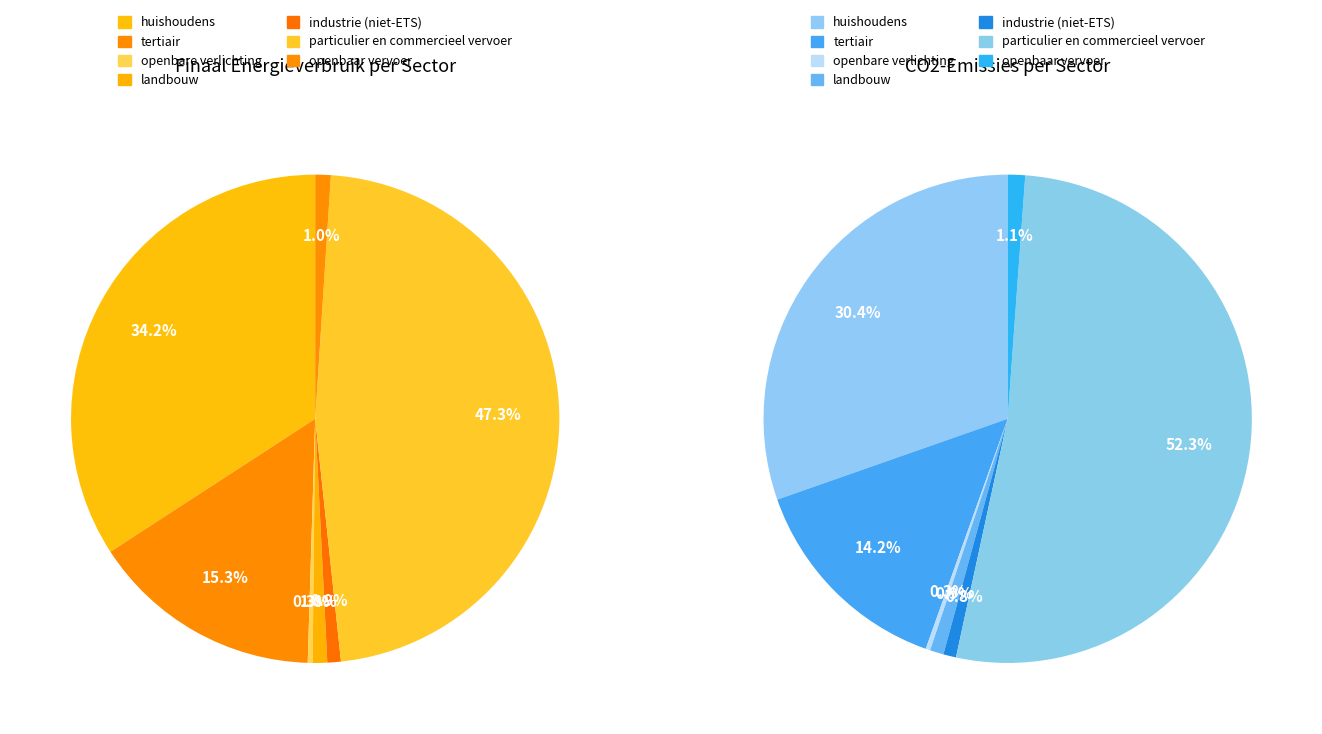

How many slices are in this pie chart?

7